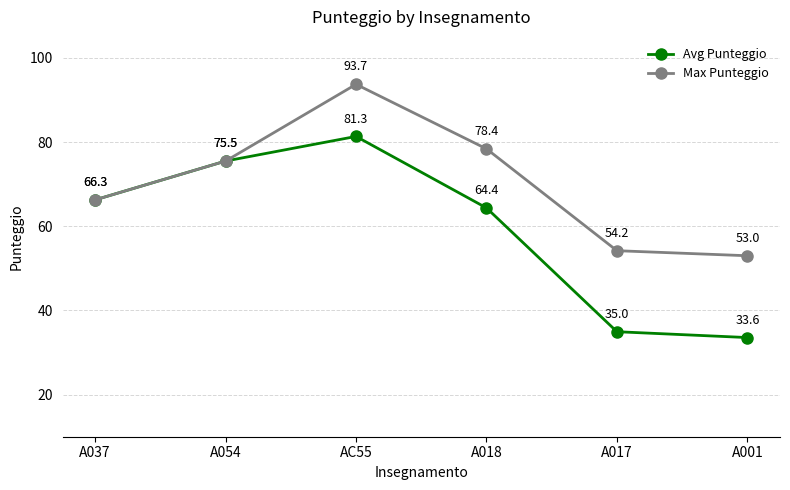

What are all the series names shown in the legend?

Avg Punteggio, Max Punteggio